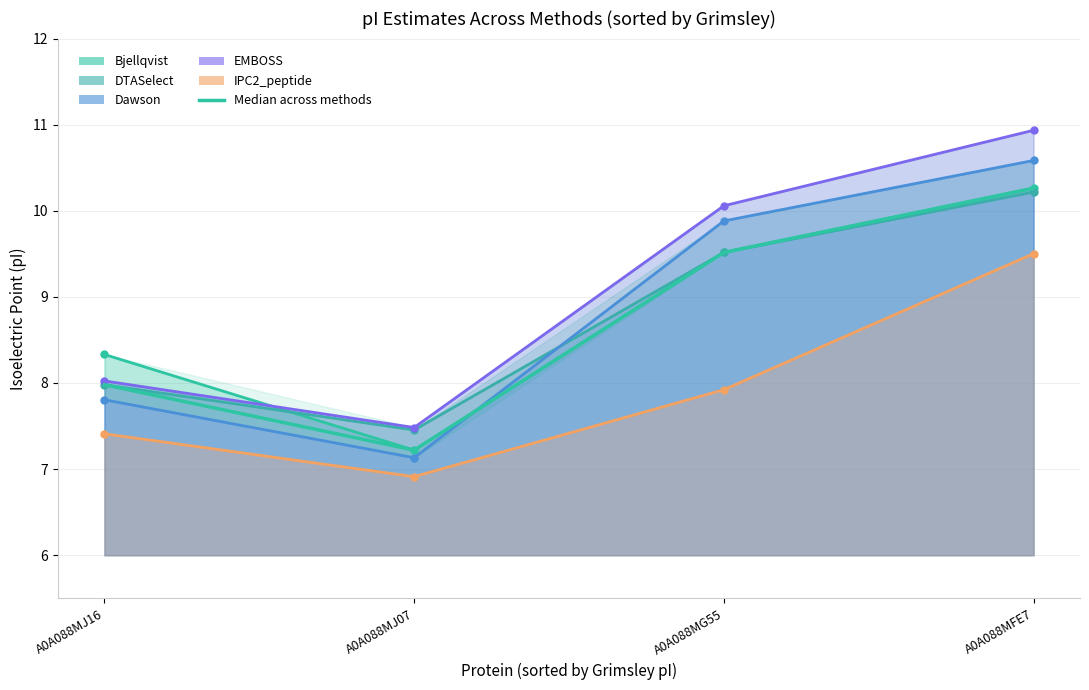

True or false: the data has more than 2 interior local peaks.

False